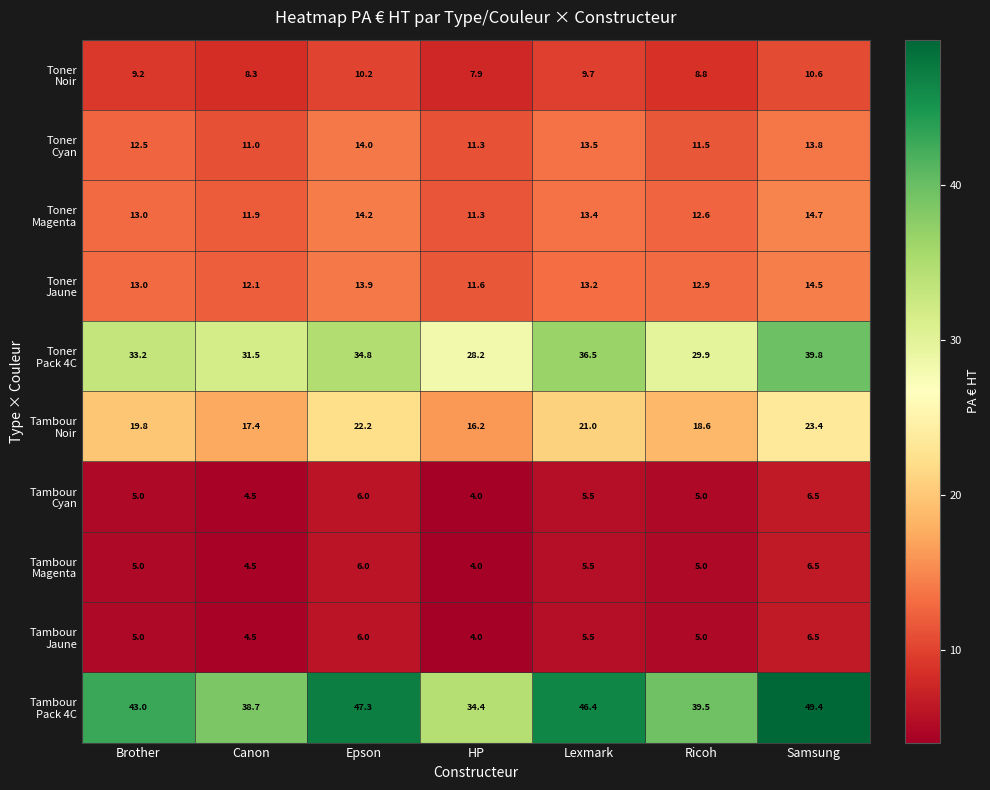

At how many categories does at least one series exceed 39?

5